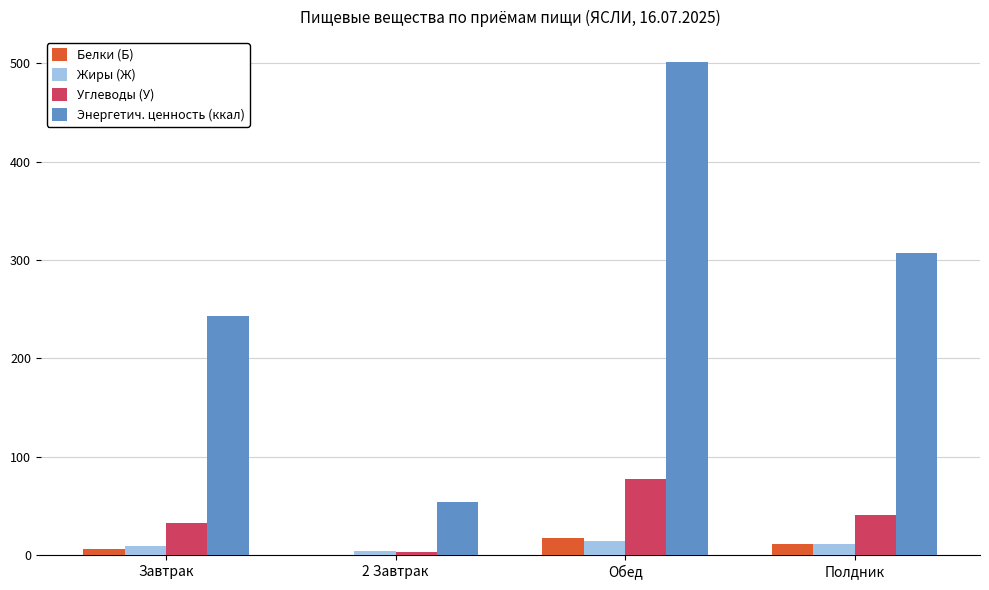

What is the highest value of the Энергетич. ценность (ккал) series?

501.5